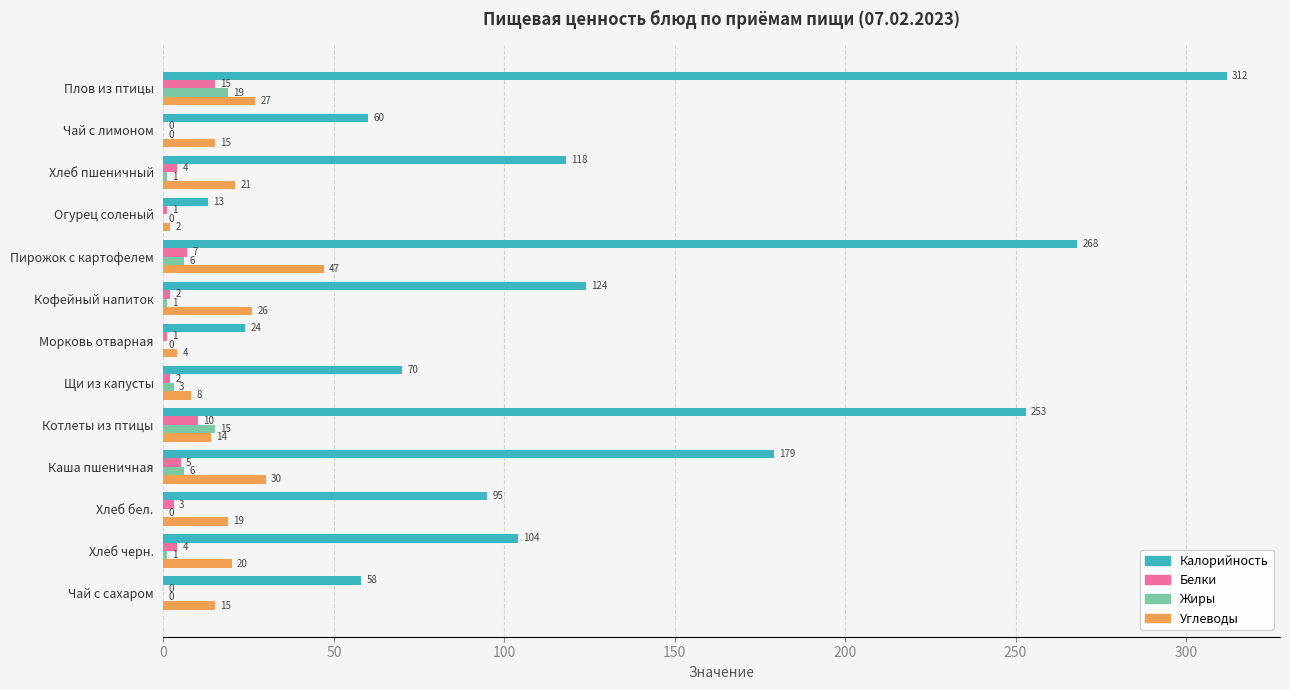

Is the value of Углеводы at Плов из птицы greater than the value of Жиры at Чай с сахаром?

Yes